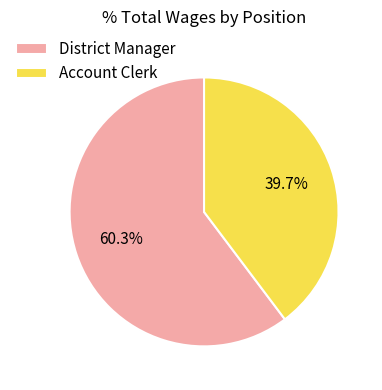

To the nearest percent, what percentage of the pie is Account Clerk?

40%